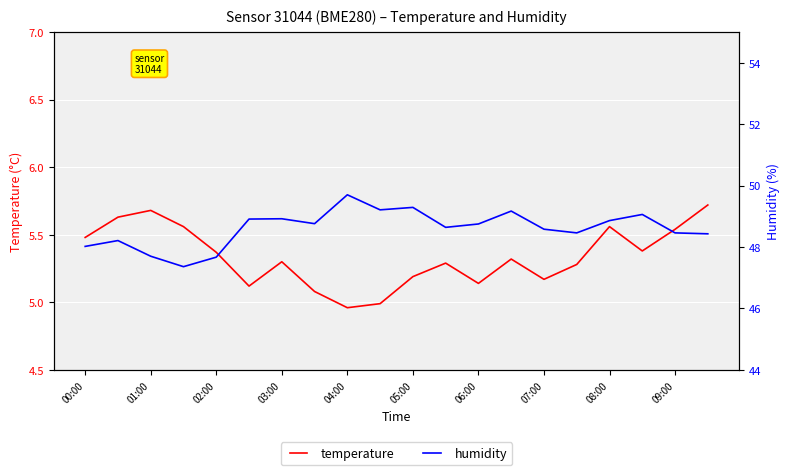

Is it true that temperature equals 1.6 at 06:00?

False